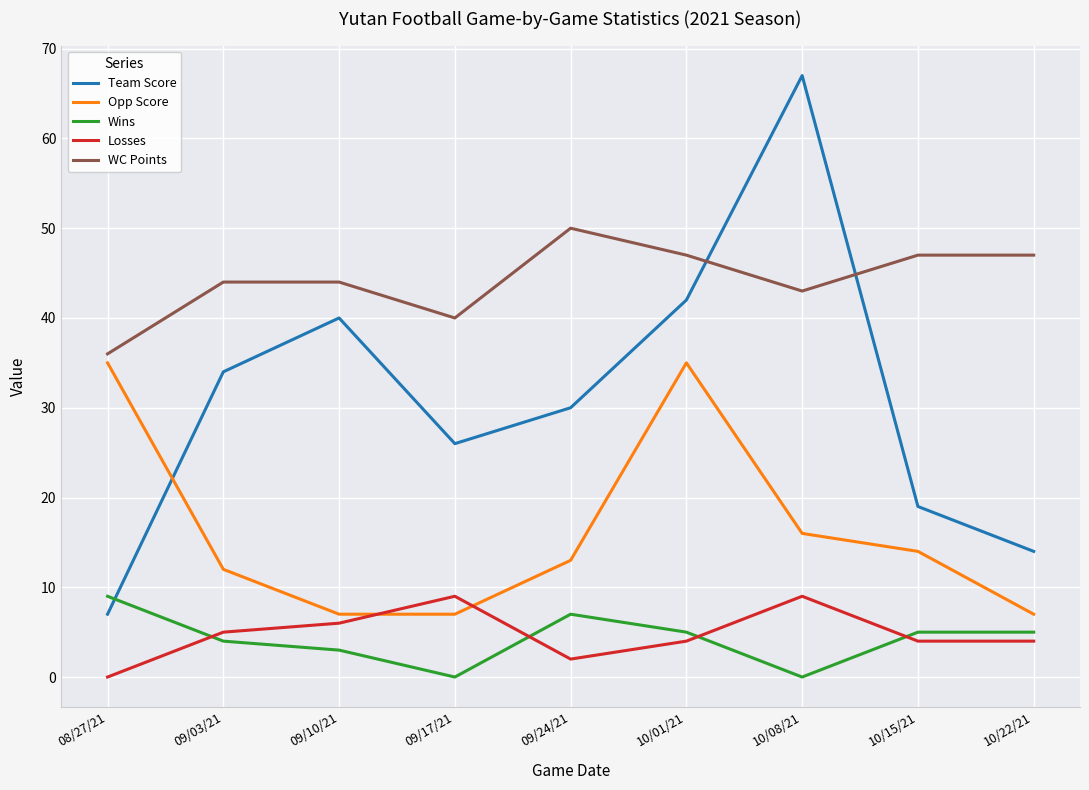

True or false: Team Score has a value of 34 at 09/03/21.

True